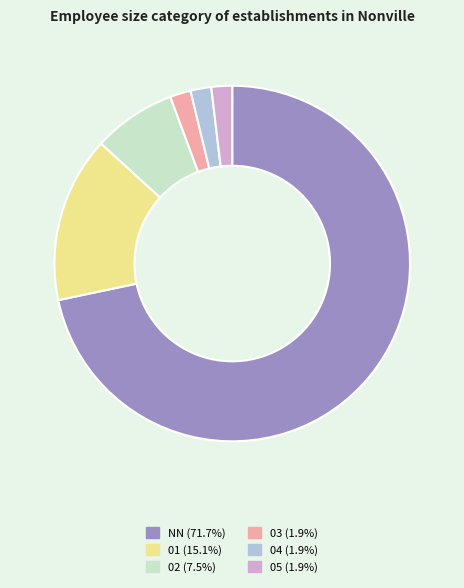

Does 02 account for over 50% of the chart?

No